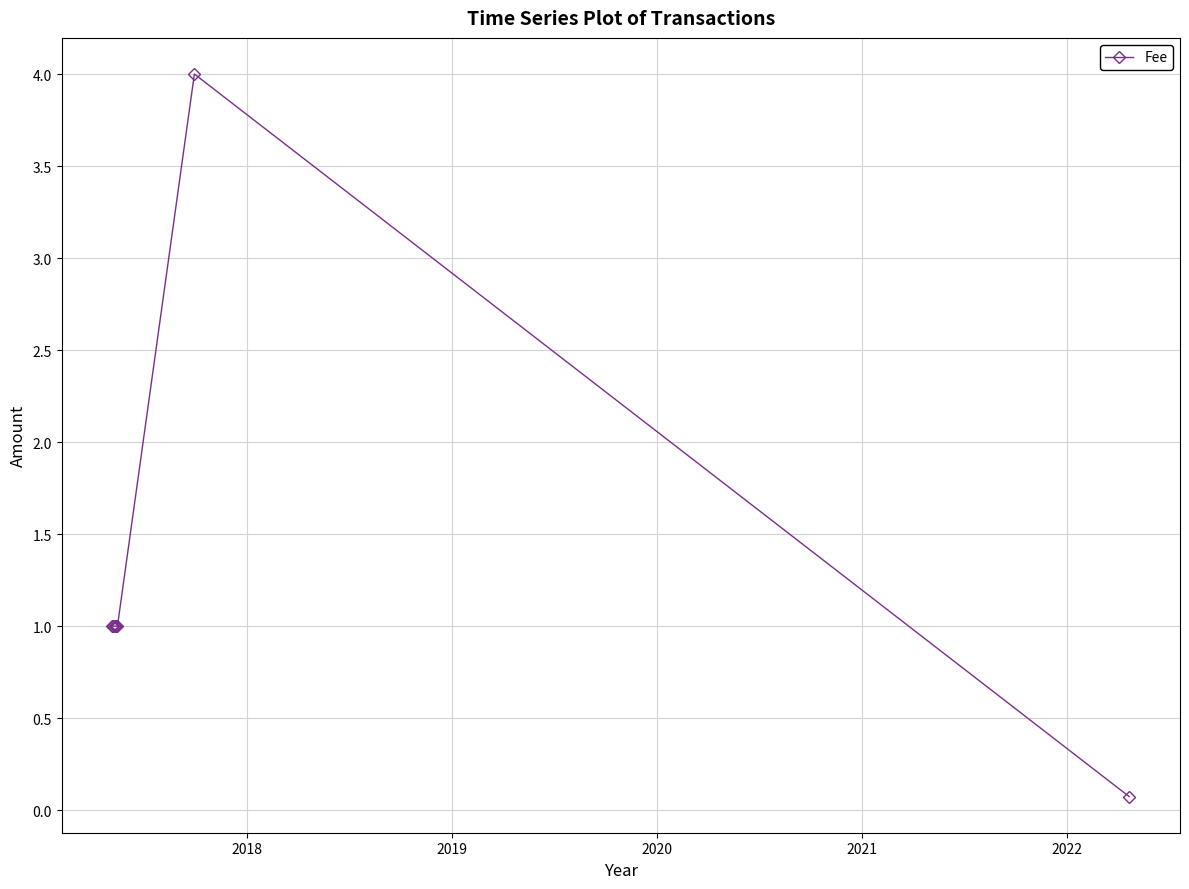

How many lines are shown in the chart?

1